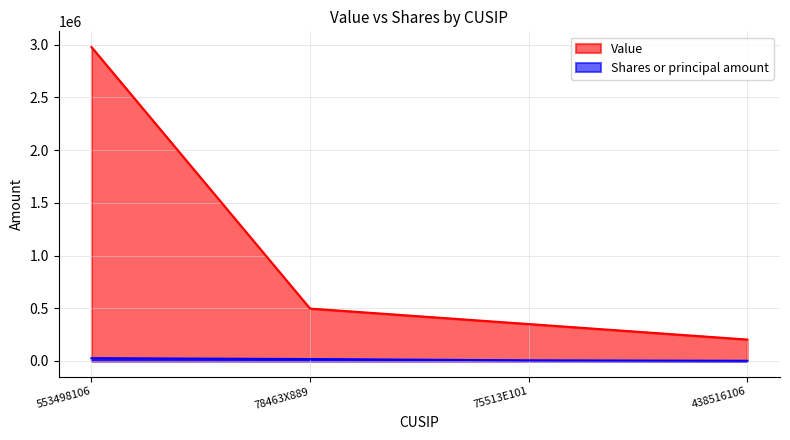

Which series has the widest spread of values?

Value